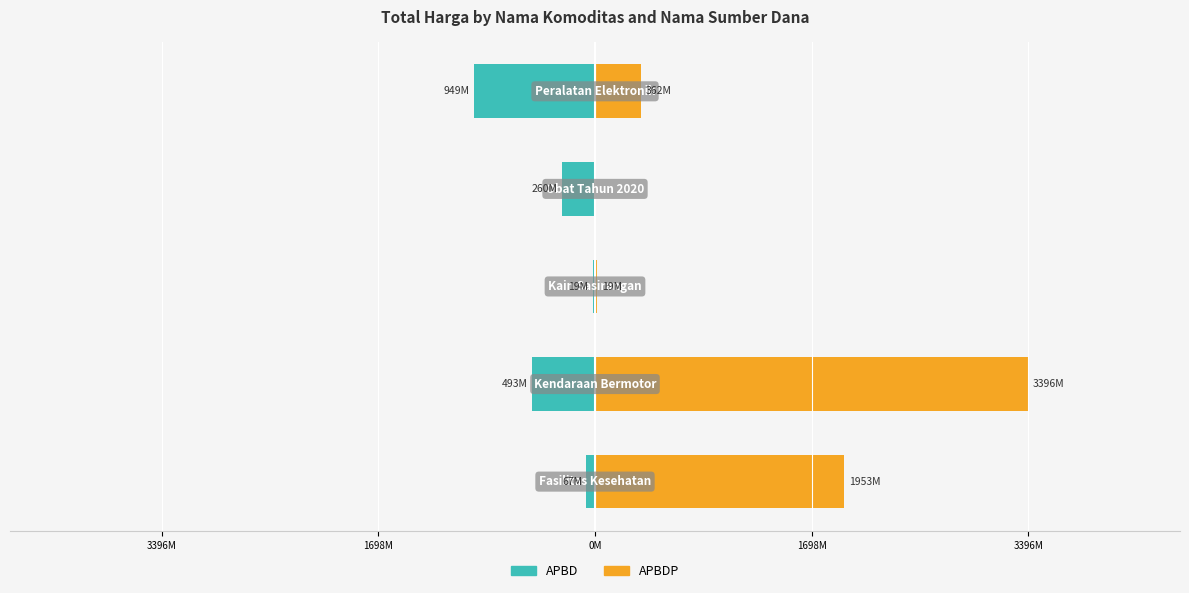

Reading left to right, what are all the values shown in this chart?

APBD: -67.0	-493.0	-18.9	-260.4	-948.8
APBDP: 1953.2	3395.6	19.2	0.0	362.5